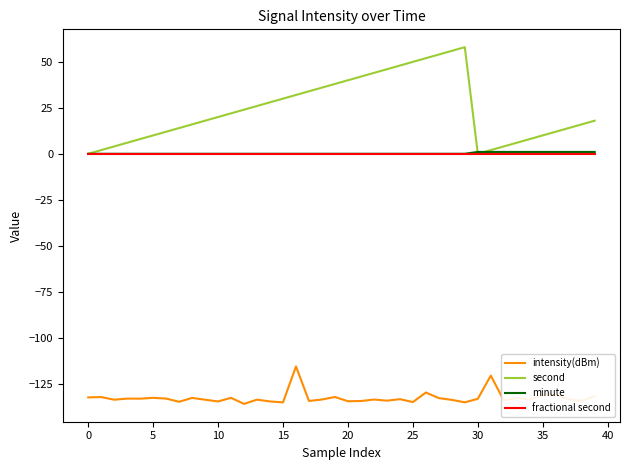

What is the smallest value displayed?

-136.1